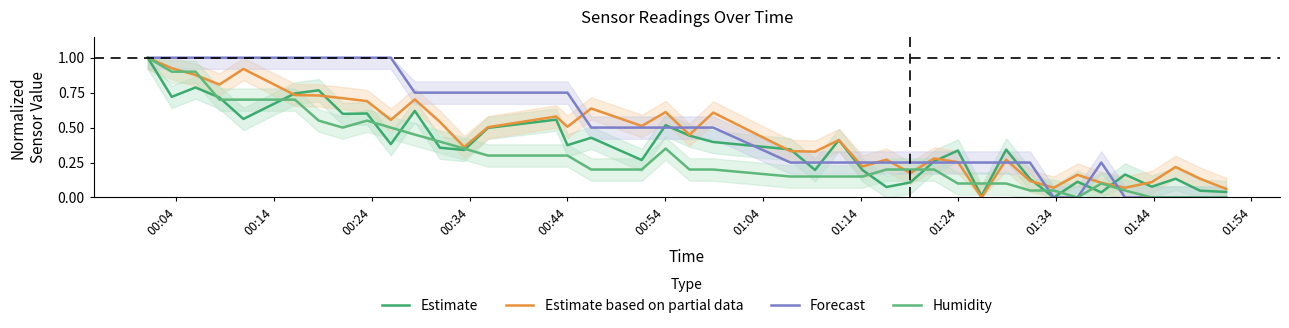

At which category is the sum across all series the highest?

00:04